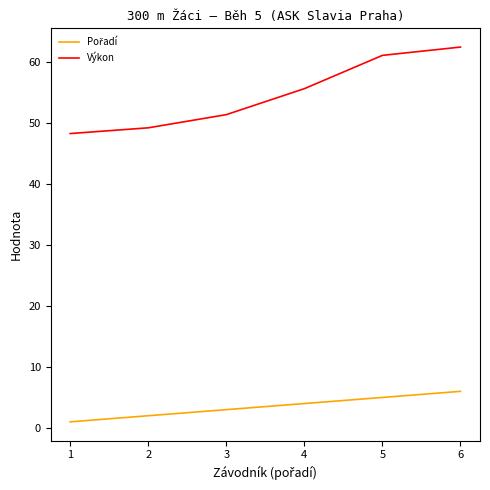

Between 4 and 5, which series saw the biggest shift?

Výkon